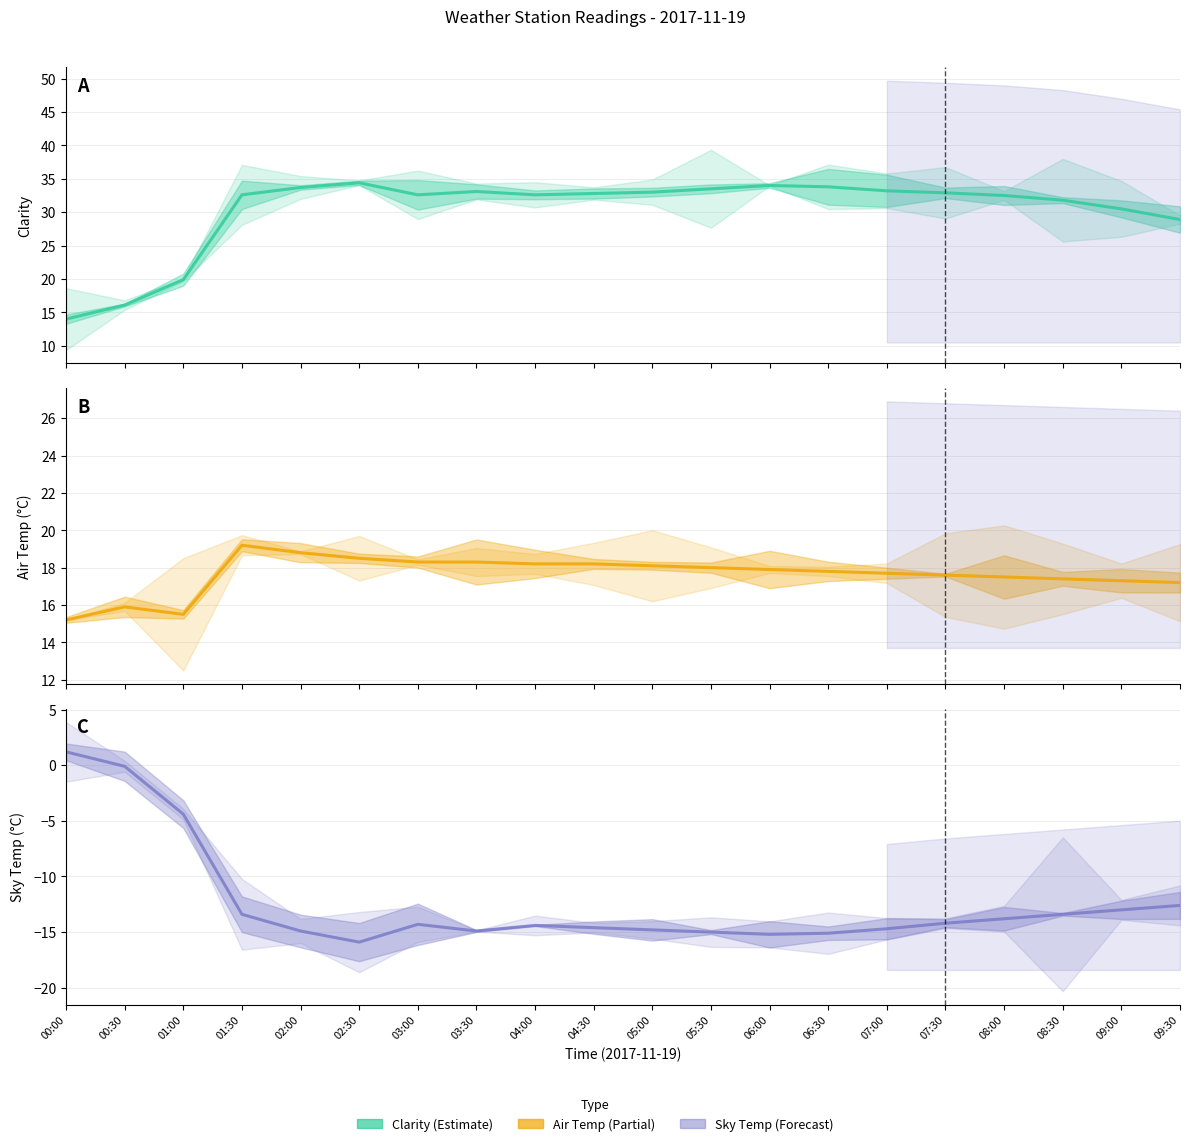

At how many categories does at least one series exceed 5?

20